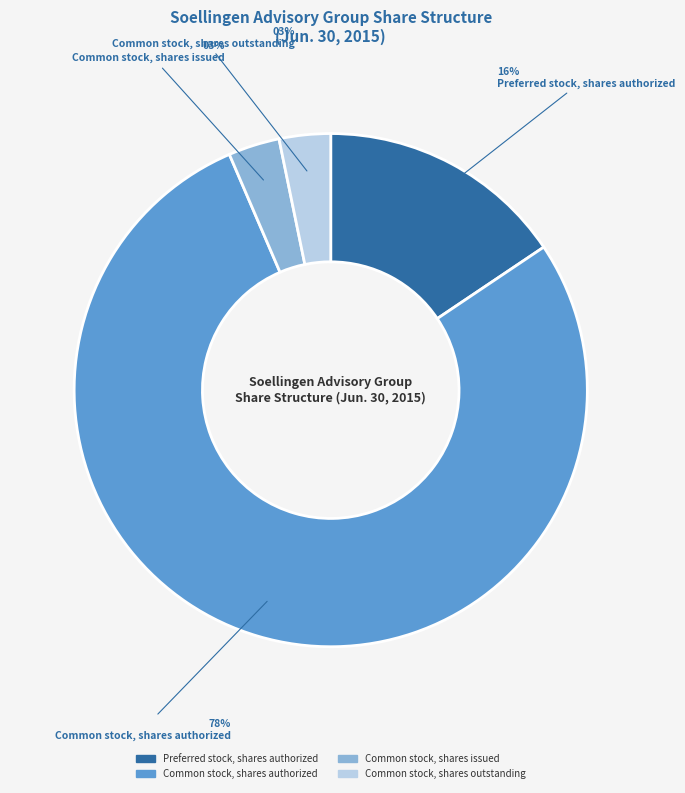

To the nearest percent, what is the average slice percentage?

25%